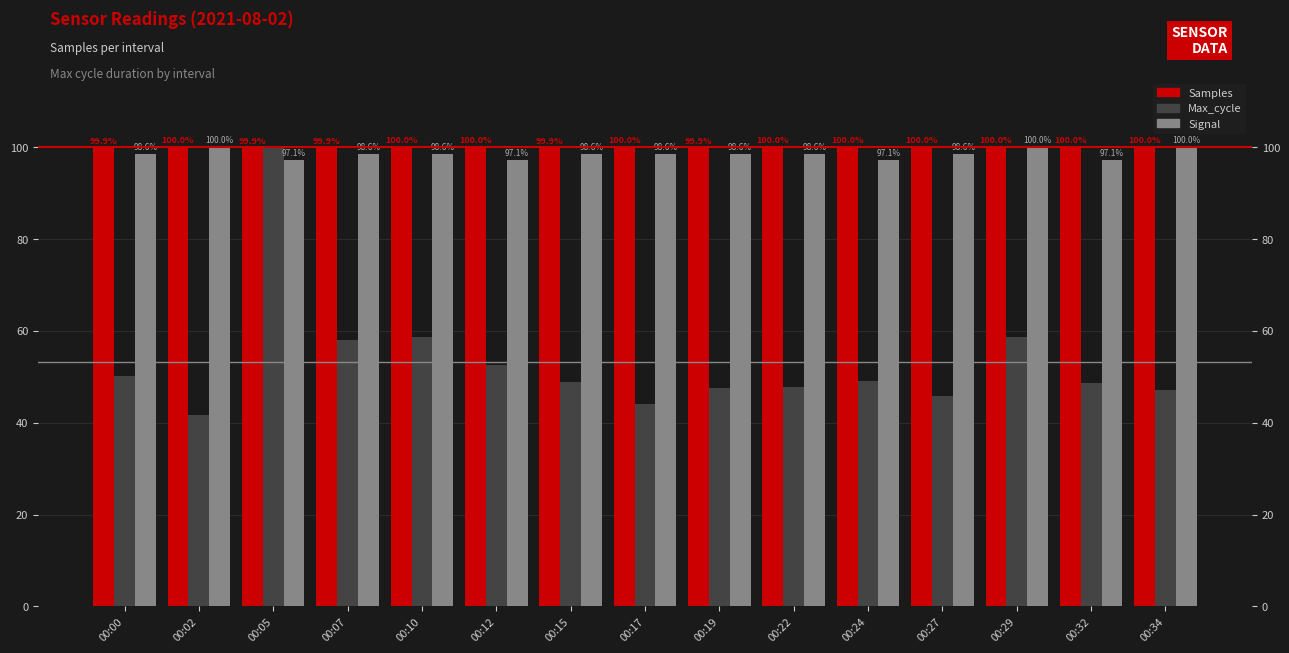

Which series has the largest range (max minus min)?

Max_cycle